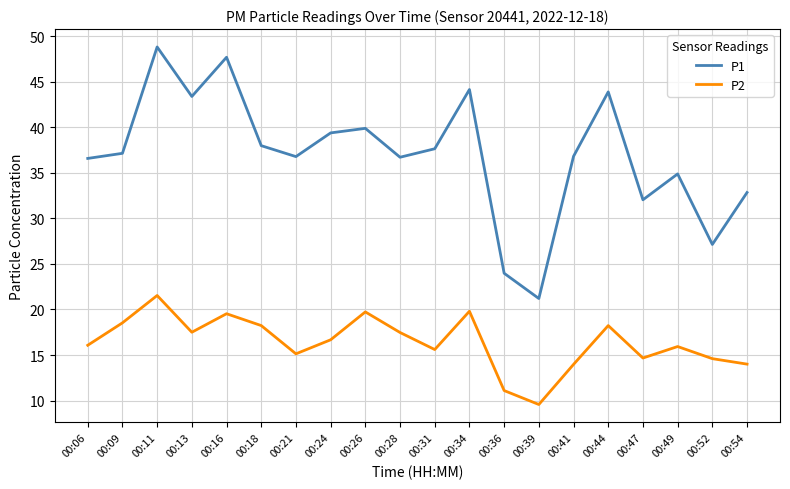

The value of P2 at 00:26 is 5.7. True or false?

False